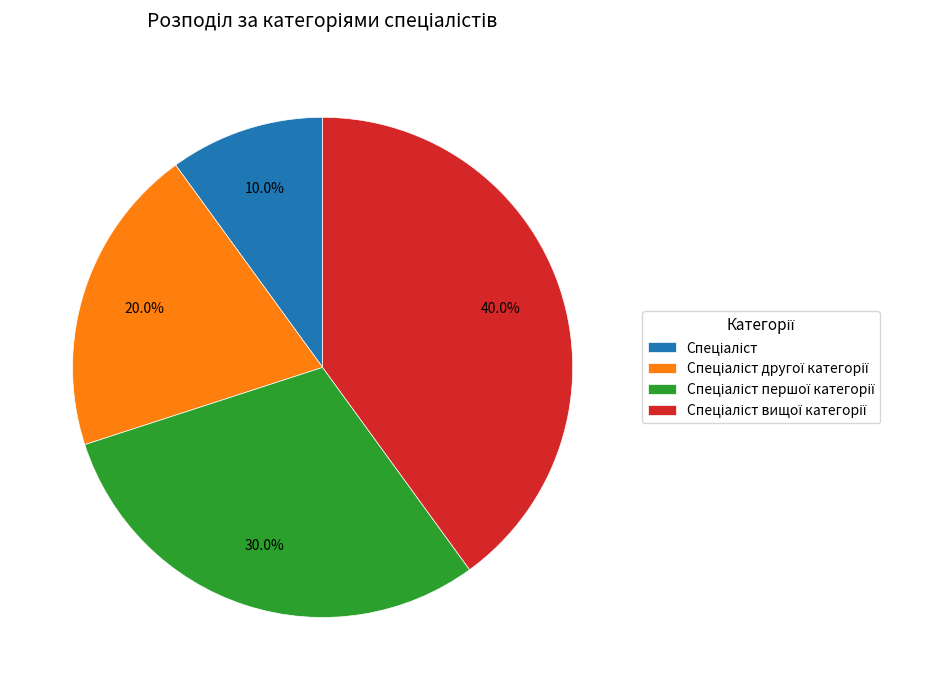

Is there any slice that represents more than half of the pie?

No